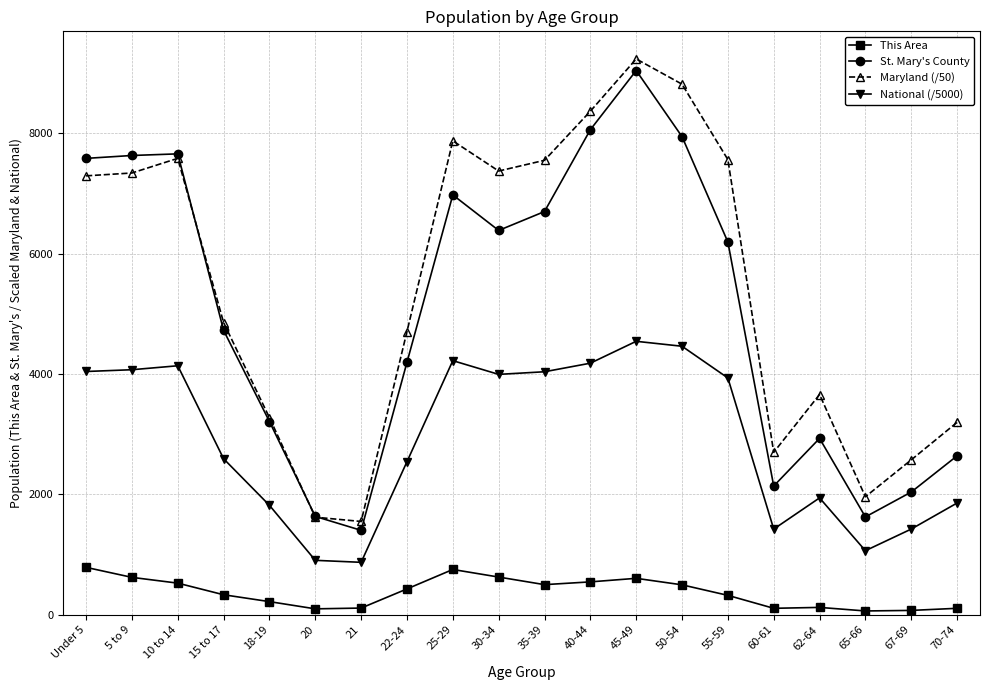

What is the difference between the maximum and minimum values in the This Area series?

724.0